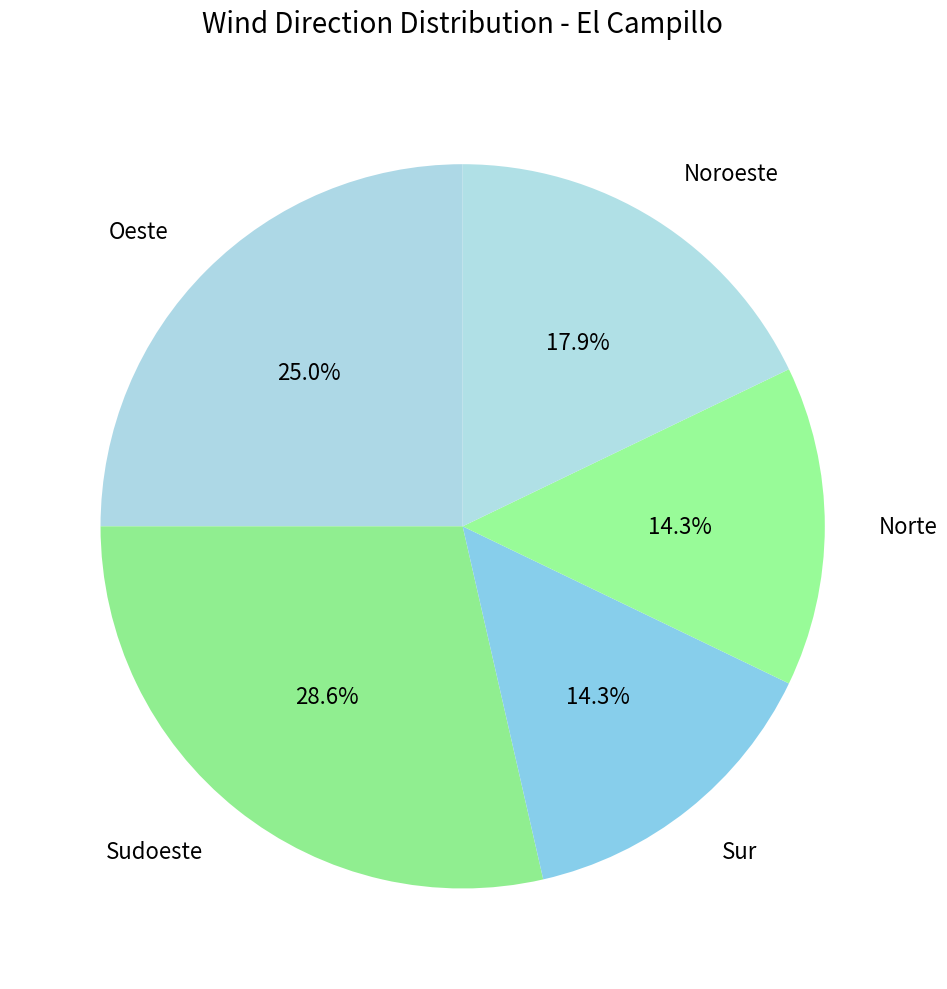

What is the largest slice in the pie chart?

Sudoeste